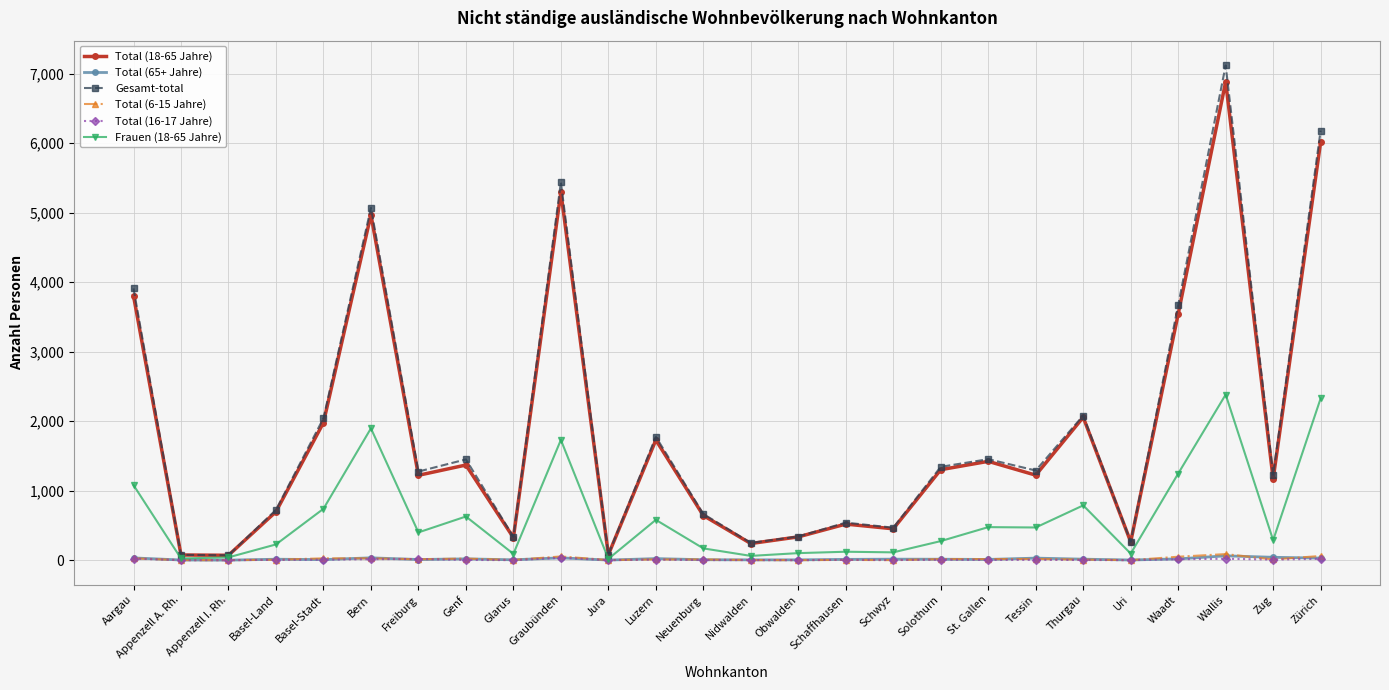

True or false: Total (18-65 Jahre) has more than 1 interior local peaks.

True